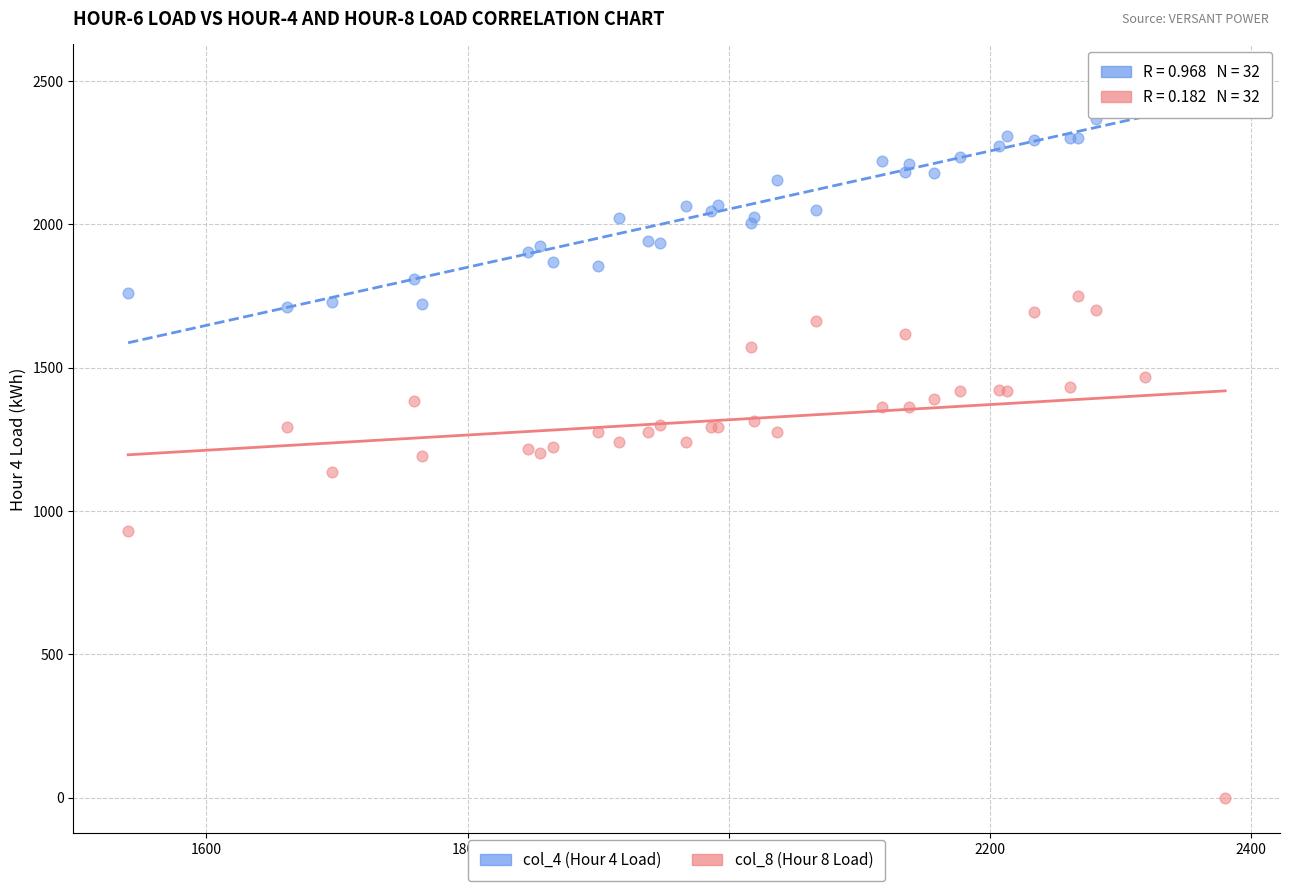

Which series reaches the minimum Y coordinate?

col_8 (Hour 8 Load)